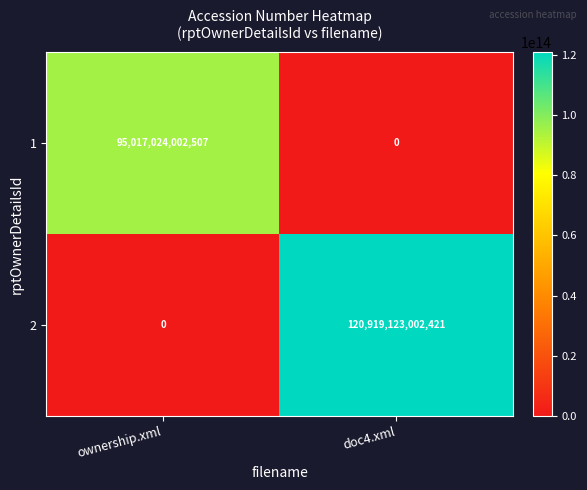

Which category has the highest value across all series?

doc4.xml